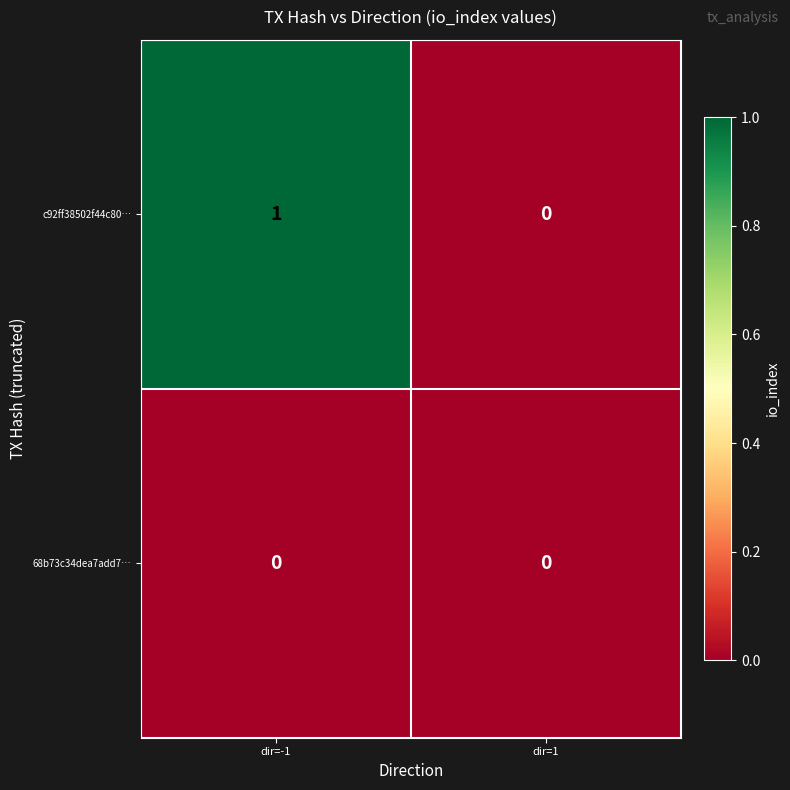

How many series are shown in this chart?

2